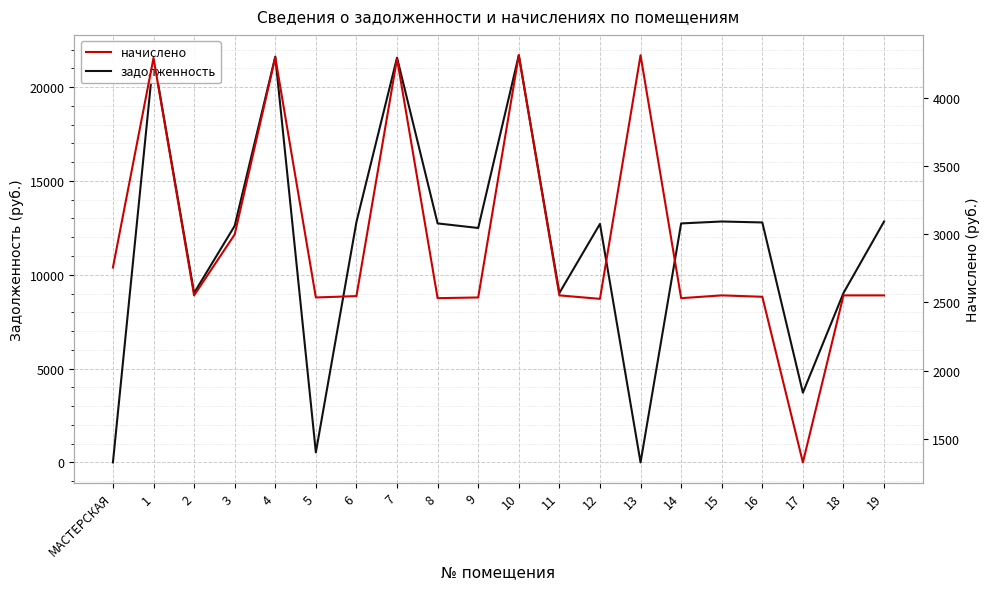

What is the difference between the задолженность values at 14 and МАСТЕРСКАЯ?

12737.3